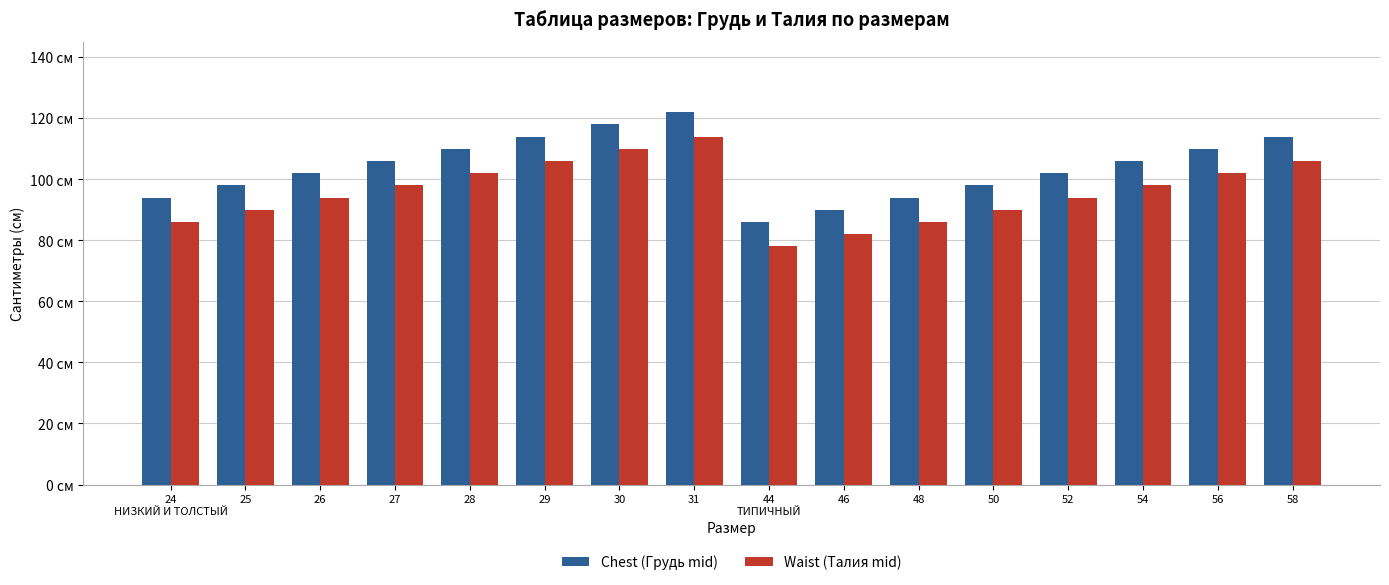

What is the label of the 13th bar from the right?

27